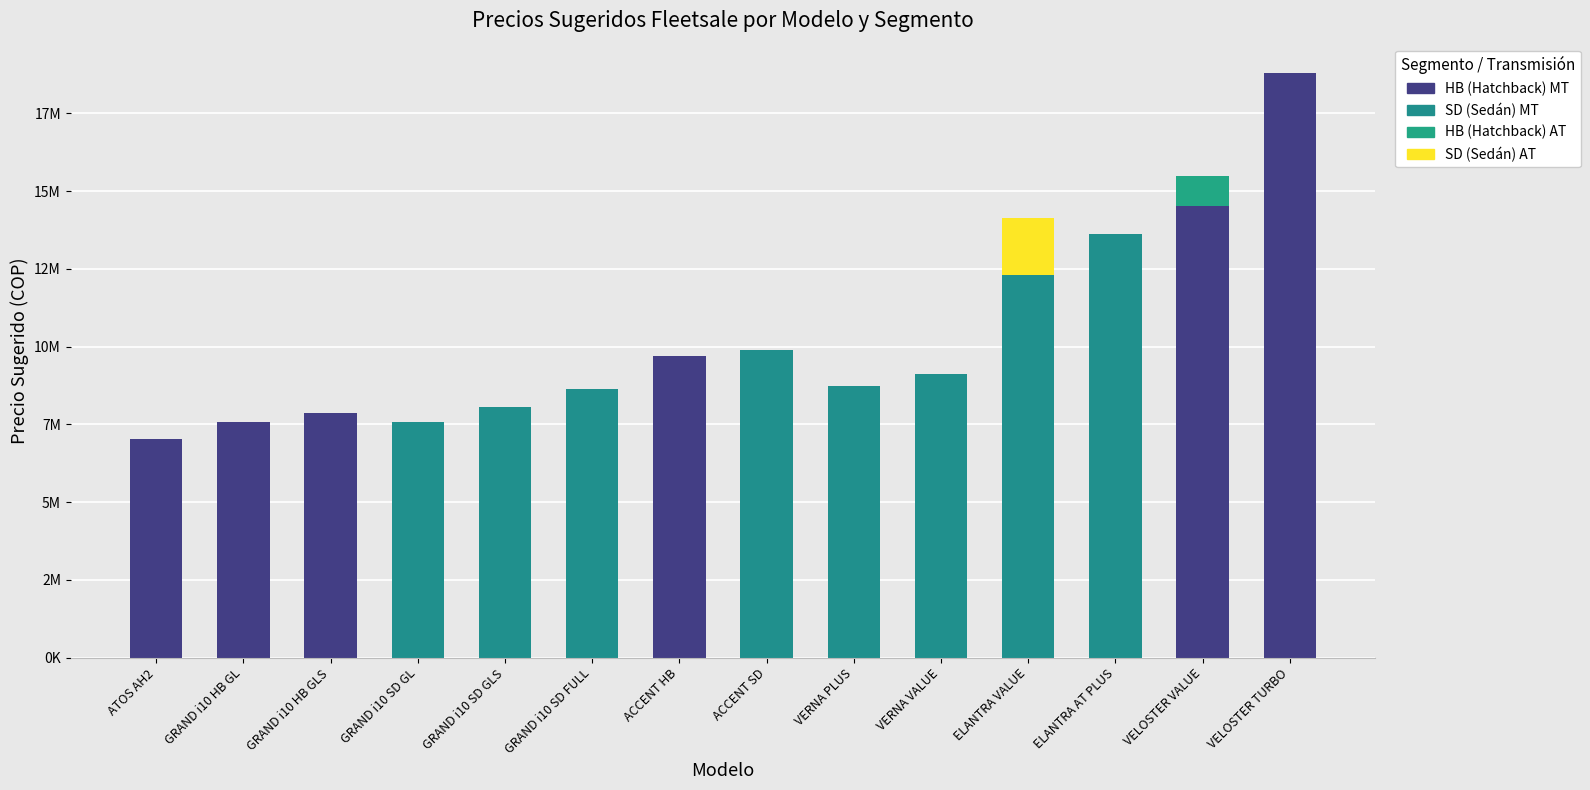

What is the average value of the MT (Manual) series?

10240307